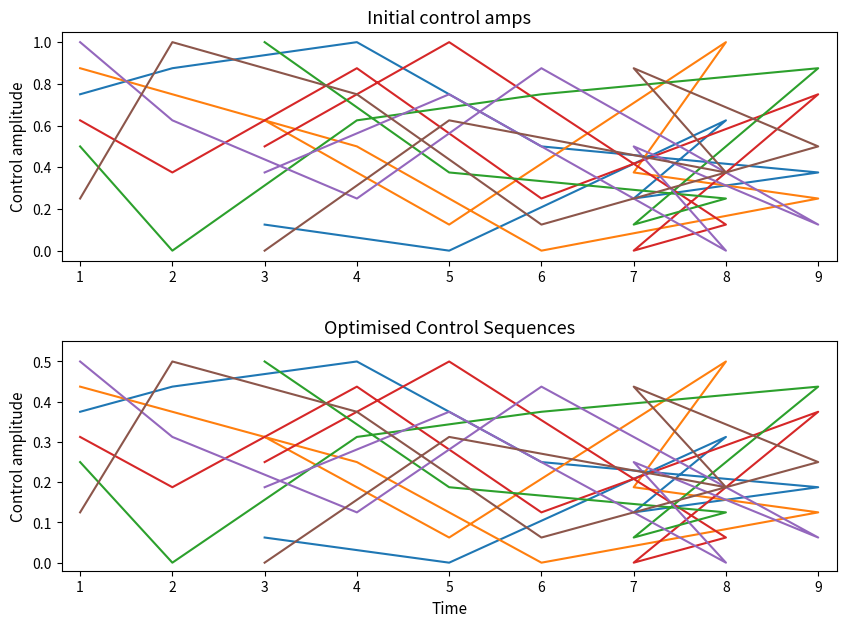

Is this an area chart (filled region under the line)?

No